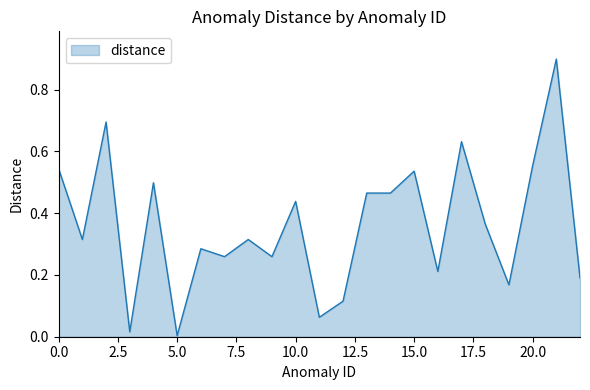

What is the maximum value shown in the chart?

0.9